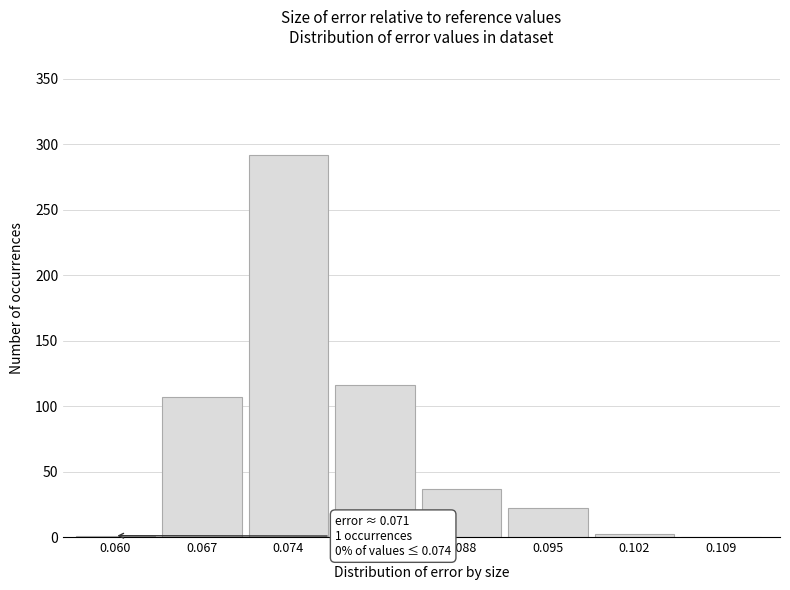

What is the greatest value displayed?

292